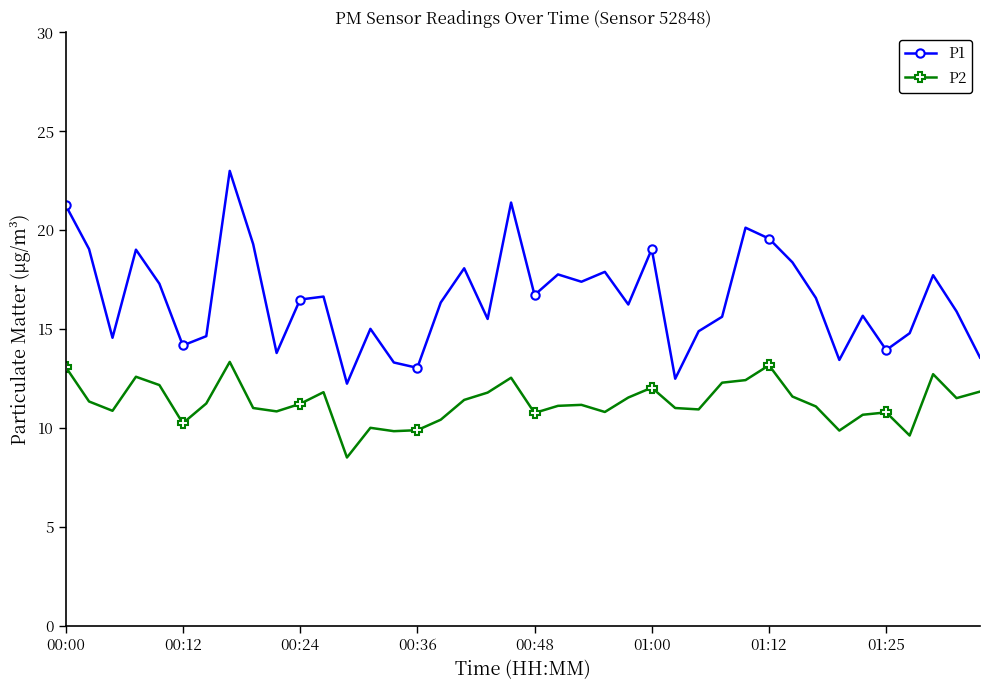

What is the value of the P2 point at the 1st from the left?

13.1